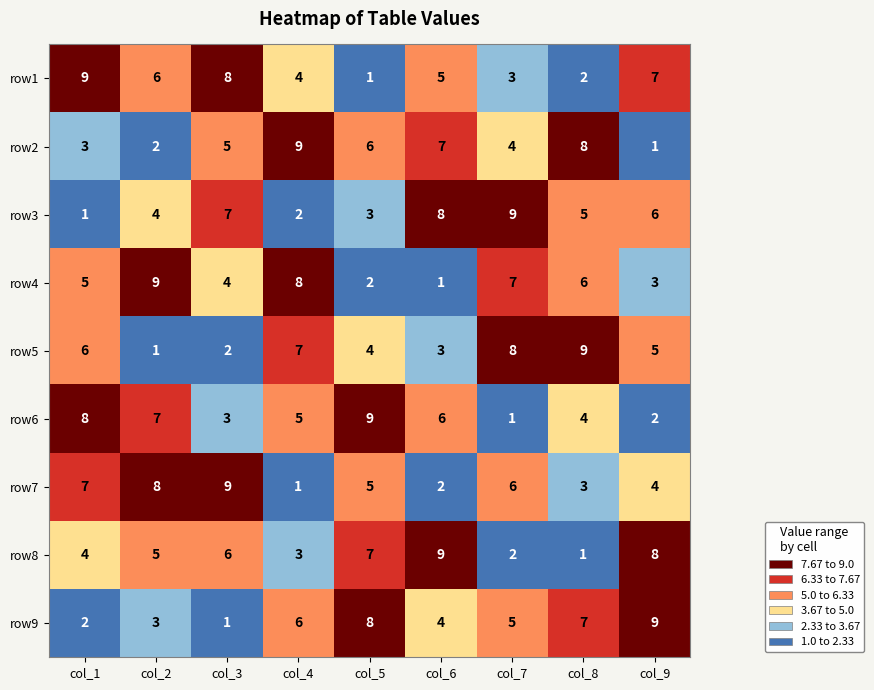

What is the difference between the highest and lowest values at col_4?

8